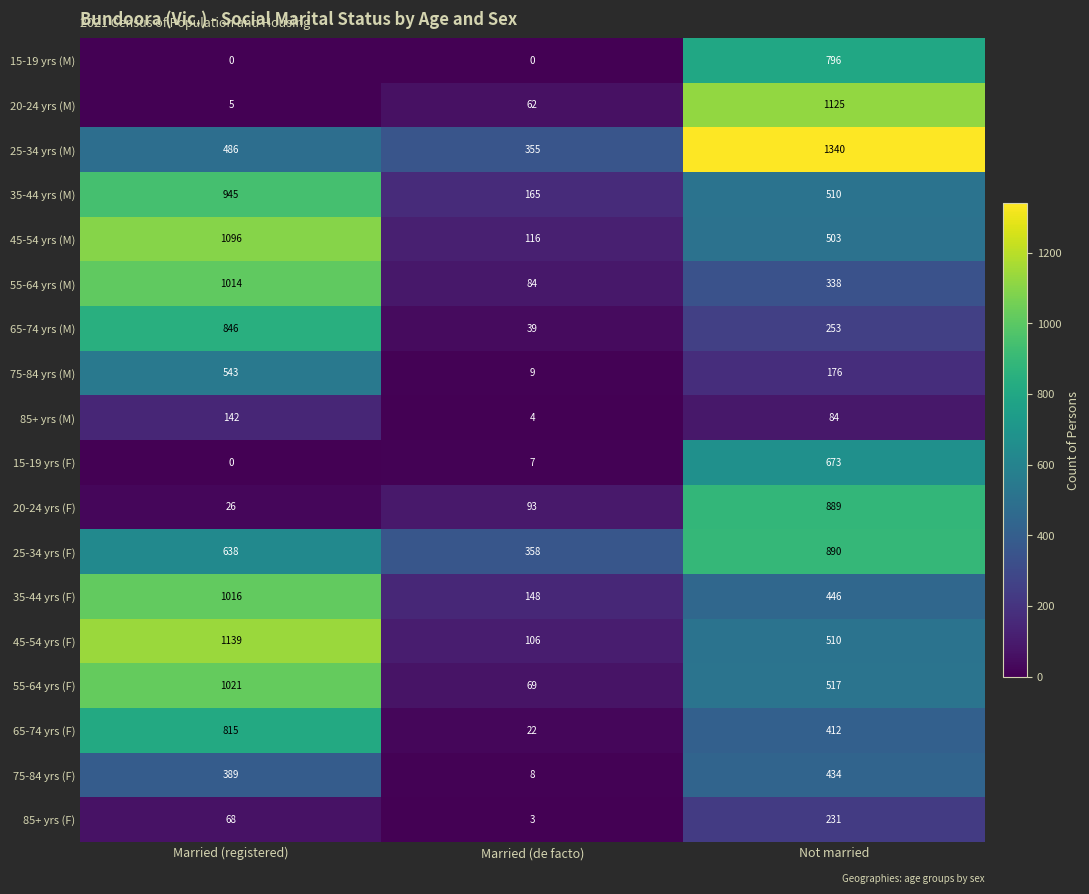

Which series has the largest total across all categories?

25-34 yrs (M)